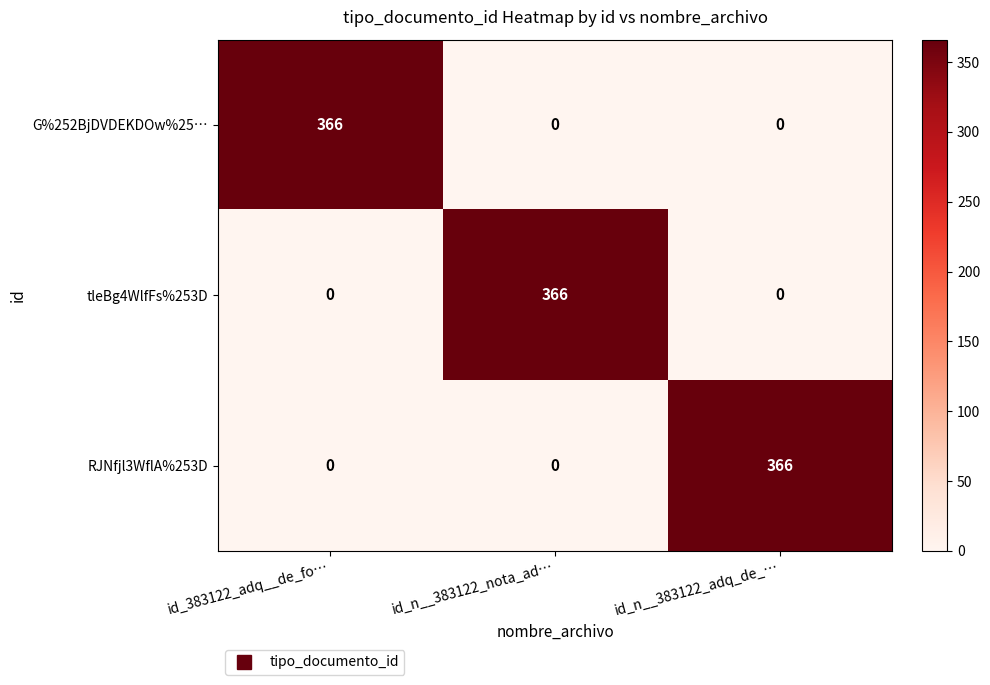

Is it true that G%252BjDVDEKDOw%25… equals 366 at id_383122_adq__de_fo…?

True